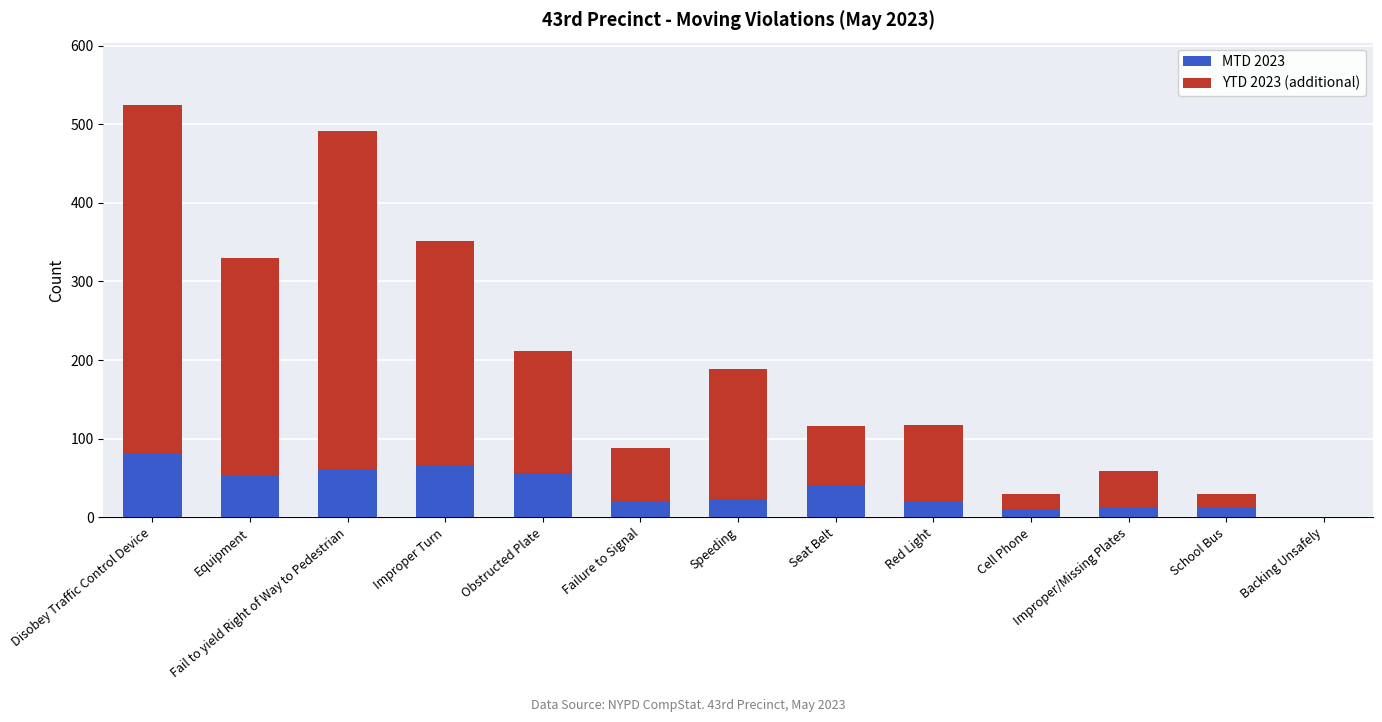

At which category is the sum across all series the highest?

Disobey Traffic Control Device